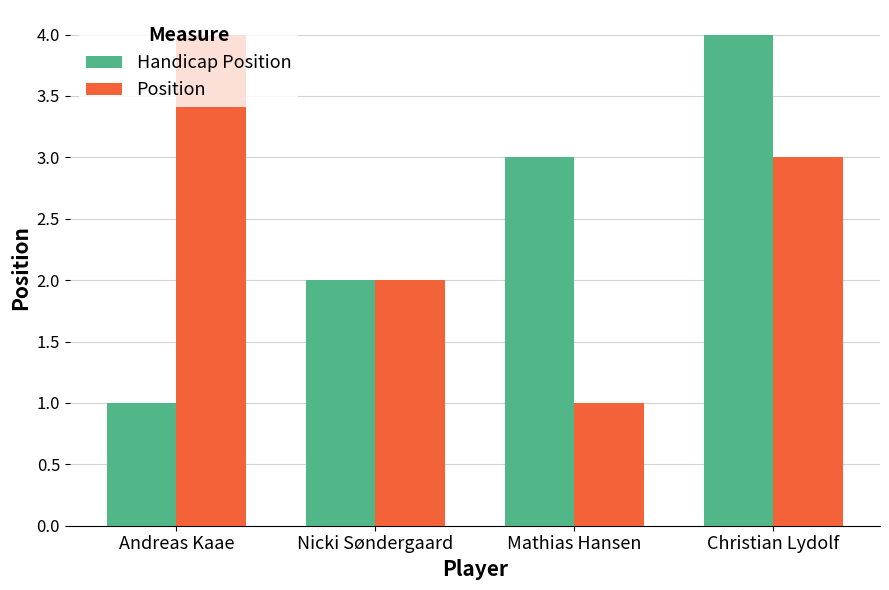

Reading left to right, extract all data points from this chart.

Handicap Position: 1	2	3	4
Position: 4	2	1	3